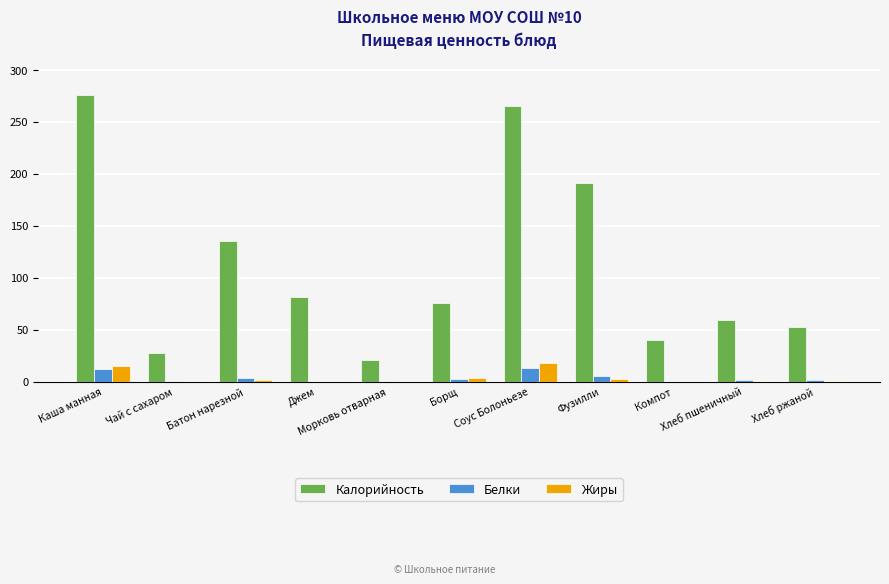

Which series has the largest total across all categories?

Калорийность